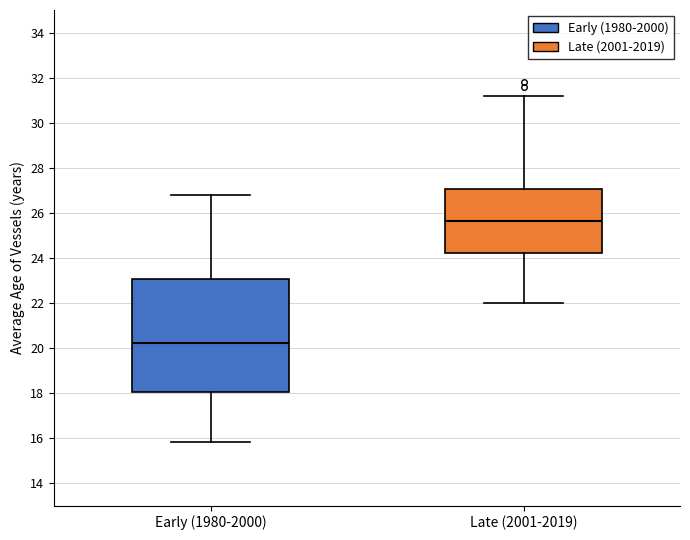

Reading left to right, transcribe this box plot: for each box, give where its median line is, the range the box spans, and where its two whiskers end, as read against the y-axis. The values are not printed on the chart, so give them approximately, as read against the axis.

Early (1980-2000): median 20.2, box 18.0 to 23.0, whiskers 15.8 to 26.8
Late (2001-2019): median 25.6, box 24.2 to 27.0, whiskers 22.0 to 31.2